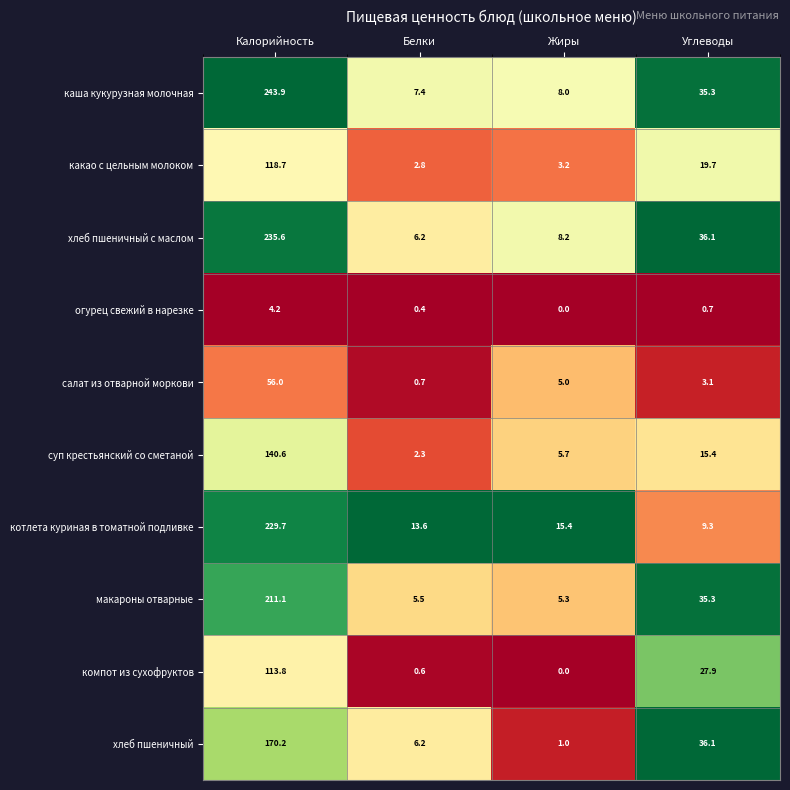

What is the difference between the maximum and second lowest values in the огурец свежий в нарезке series?

3.8